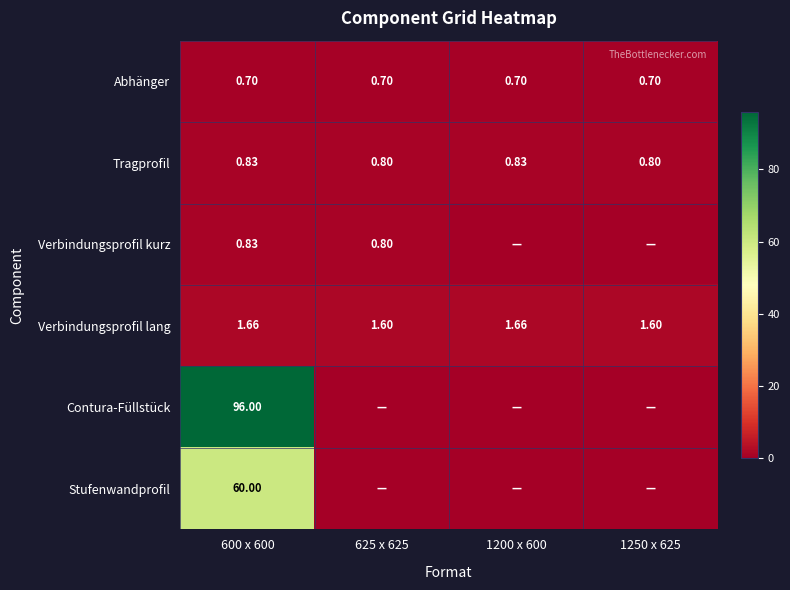

What is the total value across all series at 1200 x 600?

3.2